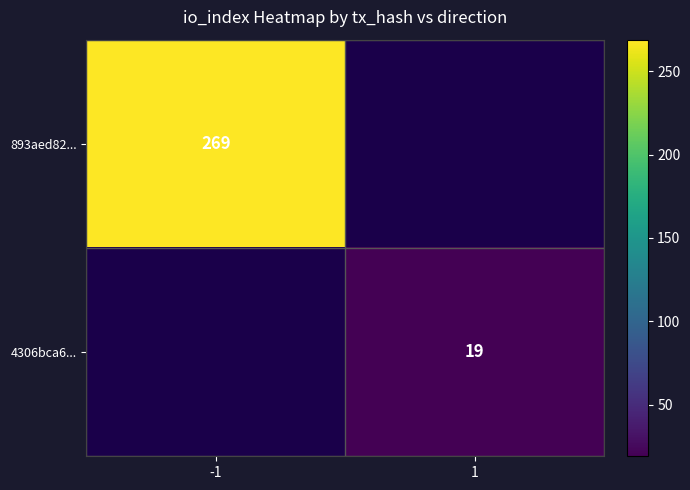

How many series are shown in this chart?

2